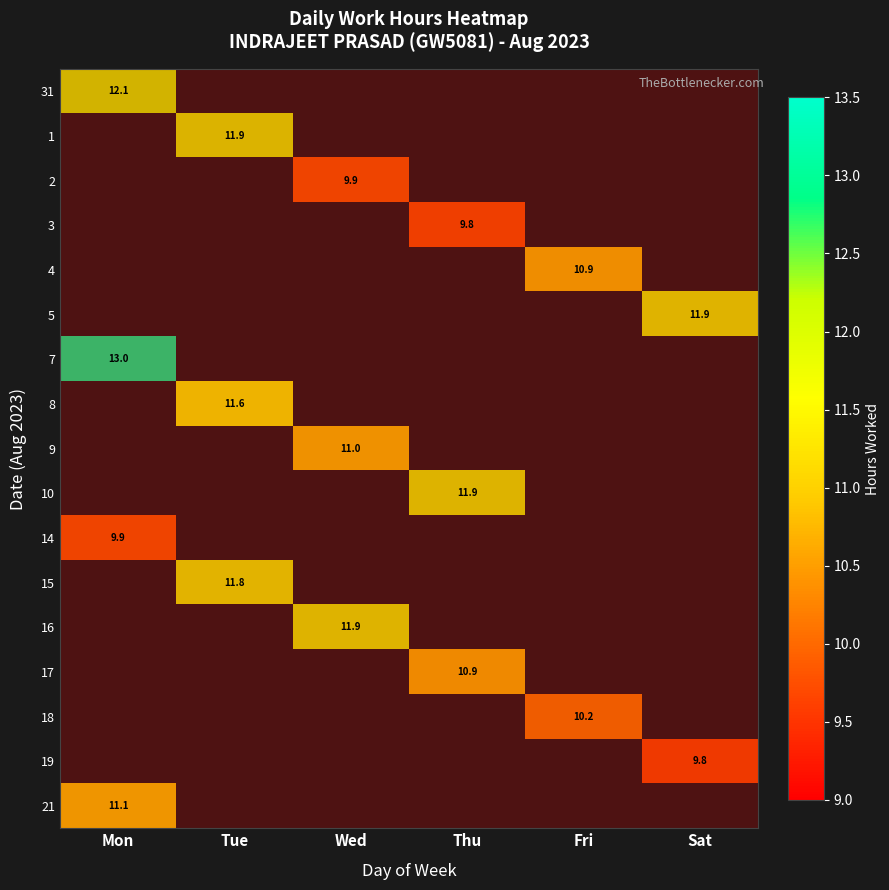

Reading left to right, extract all data points from this chart.

31: Mon=12.1	Tue=0.0	Wed=0.0	Thu=0.0	Fri=0.0	Sat=0.0
1: Mon=0.0	Tue=11.9	Wed=0.0	Thu=0.0	Fri=0.0	Sat=0.0
2: Mon=0.0	Tue=0.0	Wed=9.9	Thu=0.0	Fri=0.0	Sat=0.0
3: Mon=0.0	Tue=0.0	Wed=0.0	Thu=9.8	Fri=0.0	Sat=0.0
4: Mon=0.0	Tue=0.0	Wed=0.0	Thu=0.0	Fri=10.9	Sat=0.0
5: Mon=0.0	Tue=0.0	Wed=0.0	Thu=0.0	Fri=0.0	Sat=11.9
7: Mon=13.0	Tue=0.0	Wed=0.0	Thu=0.0	Fri=0.0	Sat=0.0
8: Mon=0.0	Tue=11.6	Wed=0.0	Thu=0.0	Fri=0.0	Sat=0.0
9: Mon=0.0	Tue=0.0	Wed=11.0	Thu=0.0	Fri=0.0	Sat=0.0
10: Mon=0.0	Tue=0.0	Wed=0.0	Thu=11.9	Fri=0.0	Sat=0.0
14: Mon=9.9	Tue=0.0	Wed=0.0	Thu=0.0	Fri=0.0	Sat=0.0
15: Mon=0.0	Tue=11.8	Wed=0.0	Thu=0.0	Fri=0.0	Sat=0.0
16: Mon=0.0	Tue=0.0	Wed=11.9	Thu=0.0	Fri=0.0	Sat=0.0
17: Mon=0.0	Tue=0.0	Wed=0.0	Thu=10.9	Fri=0.0	Sat=0.0
18: Mon=0.0	Tue=0.0	Wed=0.0	Thu=0.0	Fri=10.2	Sat=0.0
19: Mon=0.0	Tue=0.0	Wed=0.0	Thu=0.0	Fri=0.0	Sat=9.8
21: Mon=11.1	Tue=0.0	Wed=0.0	Thu=0.0	Fri=0.0	Sat=0.0